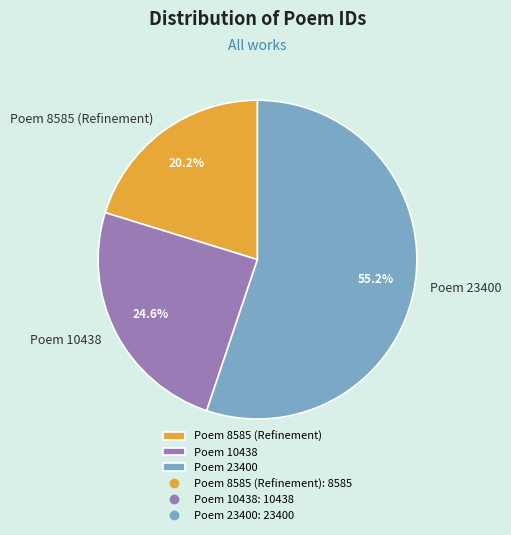

Between Poem 8585 (Refinement) and Poem 10438, which is larger?

Poem 10438